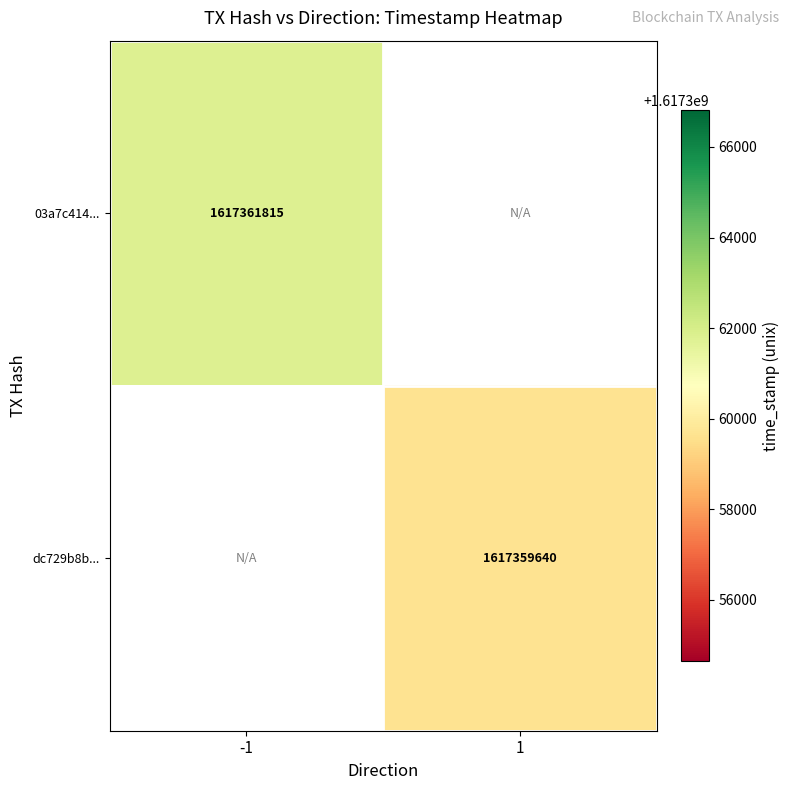

True or false: dc729b8b... has a value of 2382011653 at 1.

False